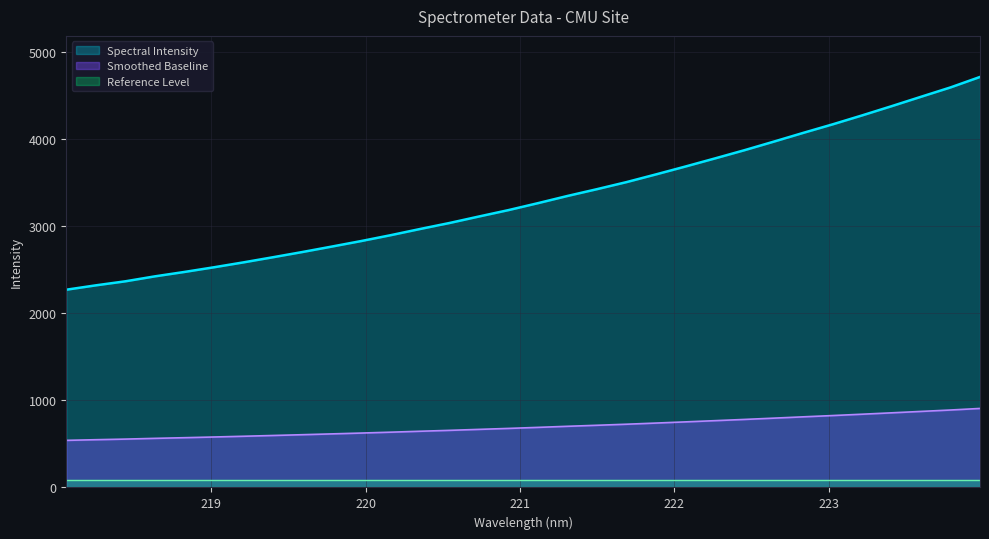

Is it true that the value at 222.8355 is 6958.1?

False